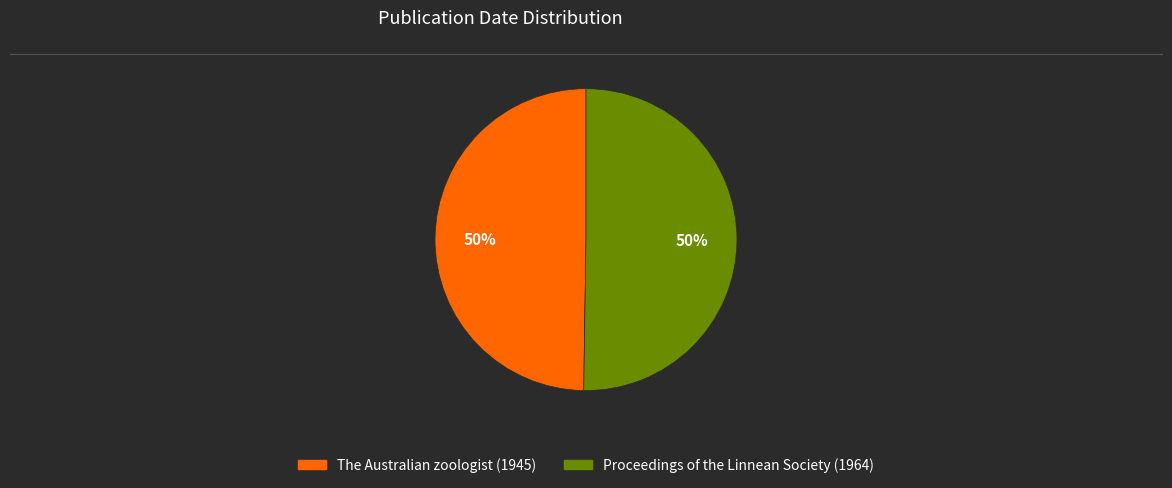

Approximately how many times larger is the value at Proceedings of the Linnean Society (1964) compared to The Australian zoologist (1945)?

1.0